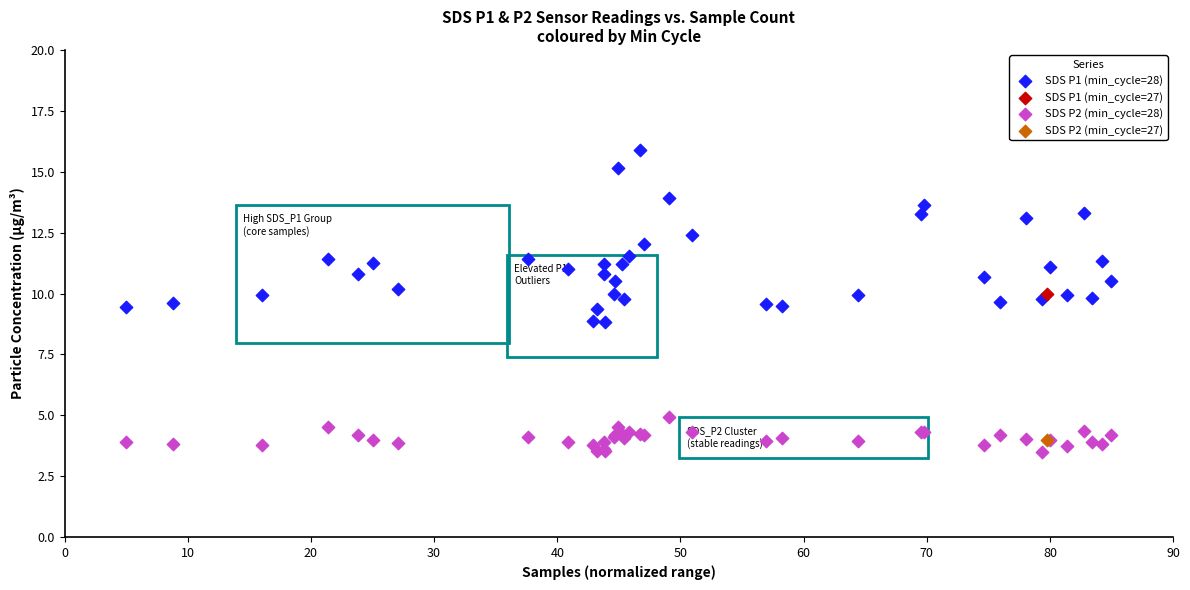

What are all the series names shown in the legend?

SDS P1 (min_cycle=28), SDS P1 (min_cycle=27), SDS P2 (min_cycle=28), SDS P2 (min_cycle=27)